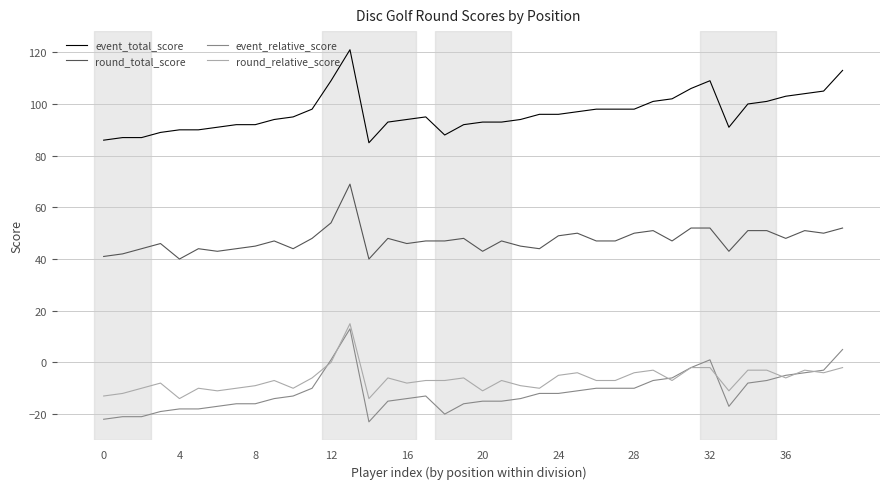

Which series has the largest total across all categories?

event_total_score